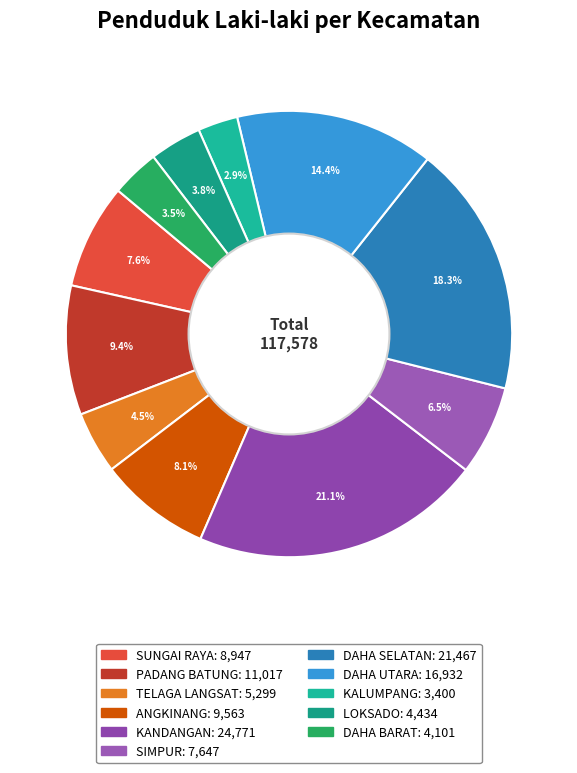

Which slice is the largest?

KANDANGAN